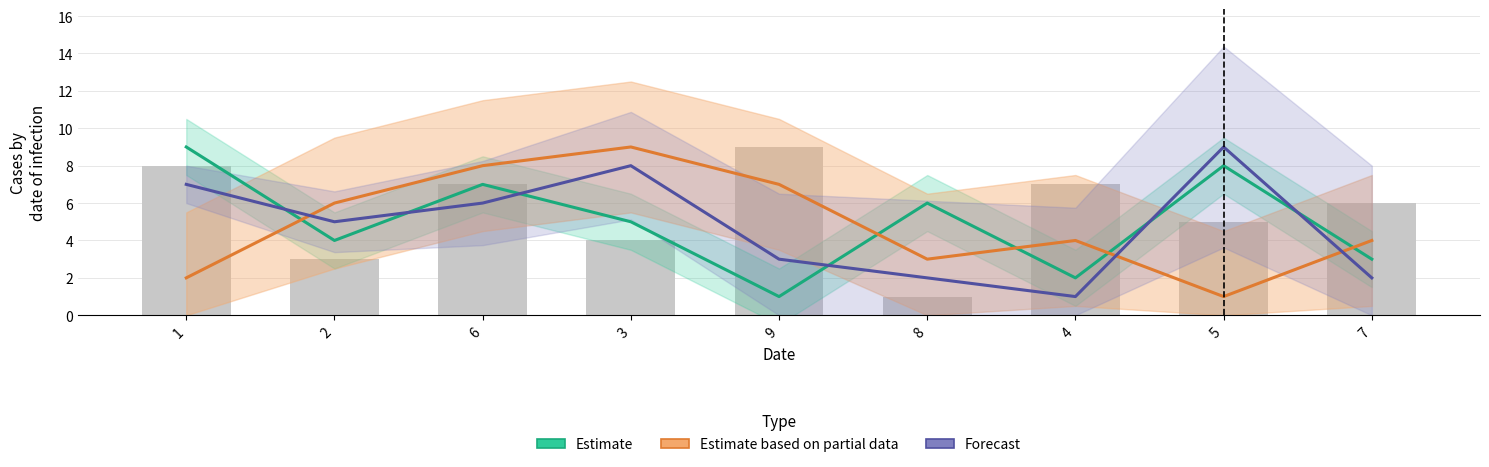

List the labels in order of col_3 value, smallest first.

8, 2, 3, 5, 7, 6, 4, 1, 9